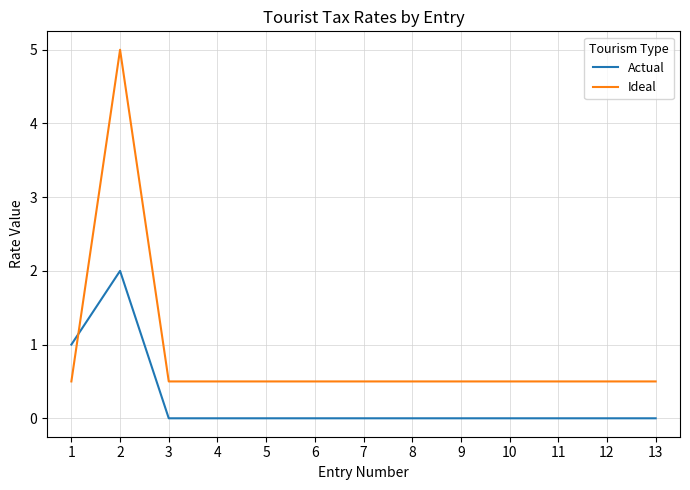

What is the highest value of the Ideal series?

5.0